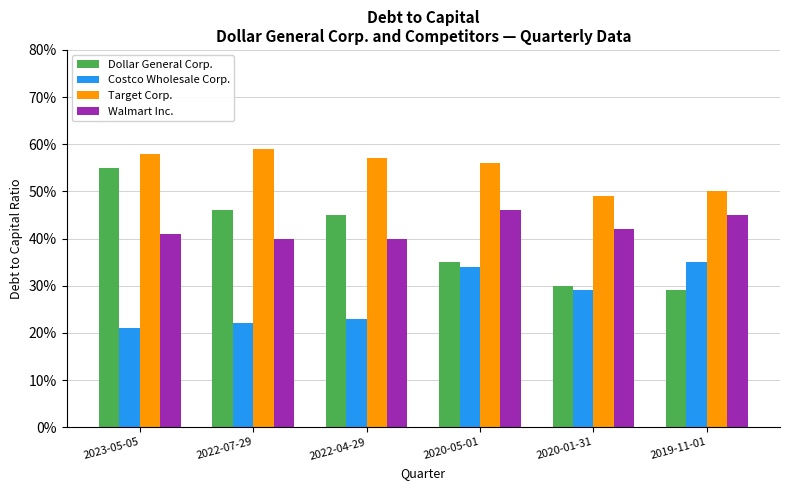

What position from the left is 2020-05-01?

4